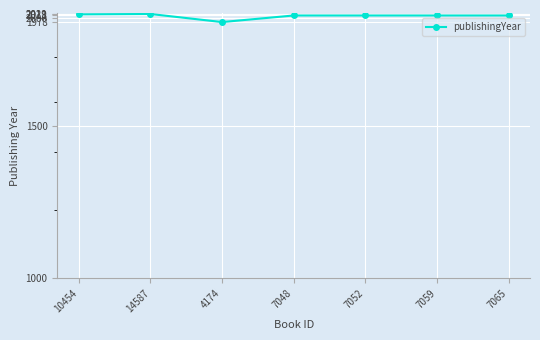

How many values are below 2013?

1